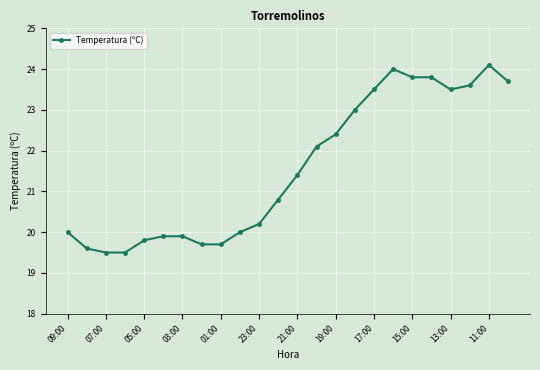

What is the average value?

21.6